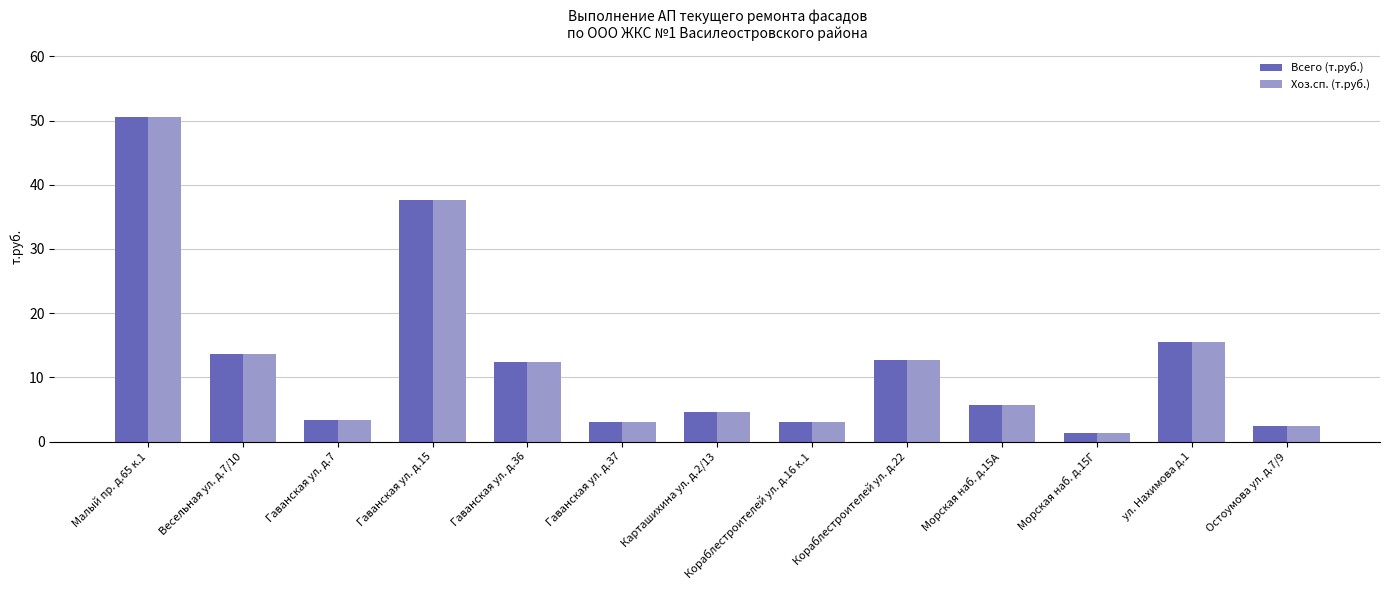

At how many categories does at least one series exceed 38?

1